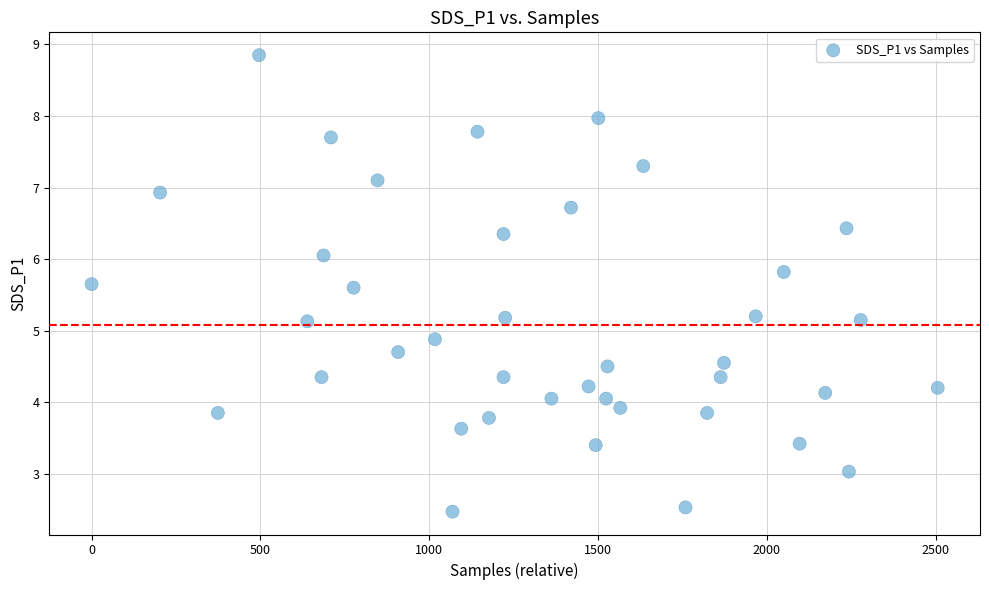

What is the range of Y values (max minus min)?

6.4